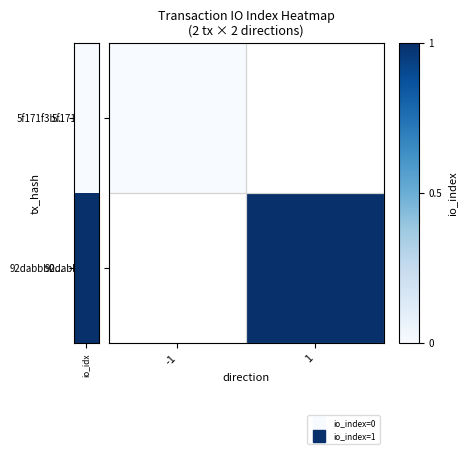

How many data points does each series have?

2